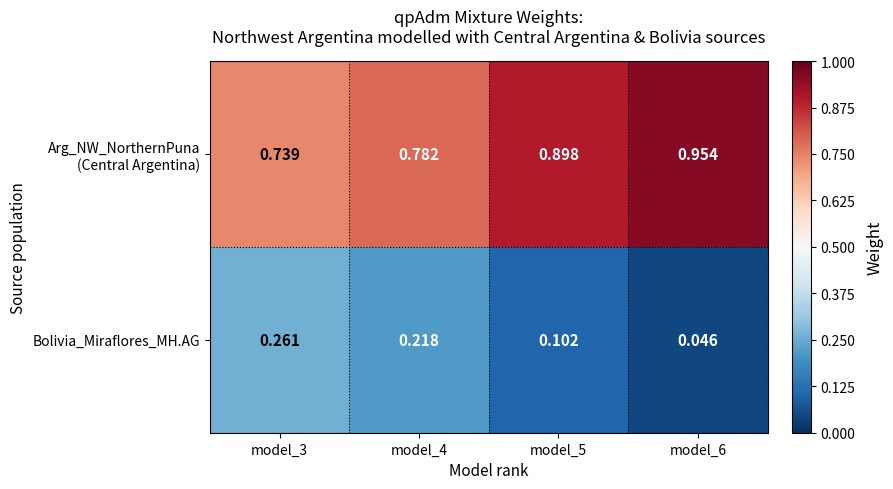

How many distinct data groups are displayed?

2